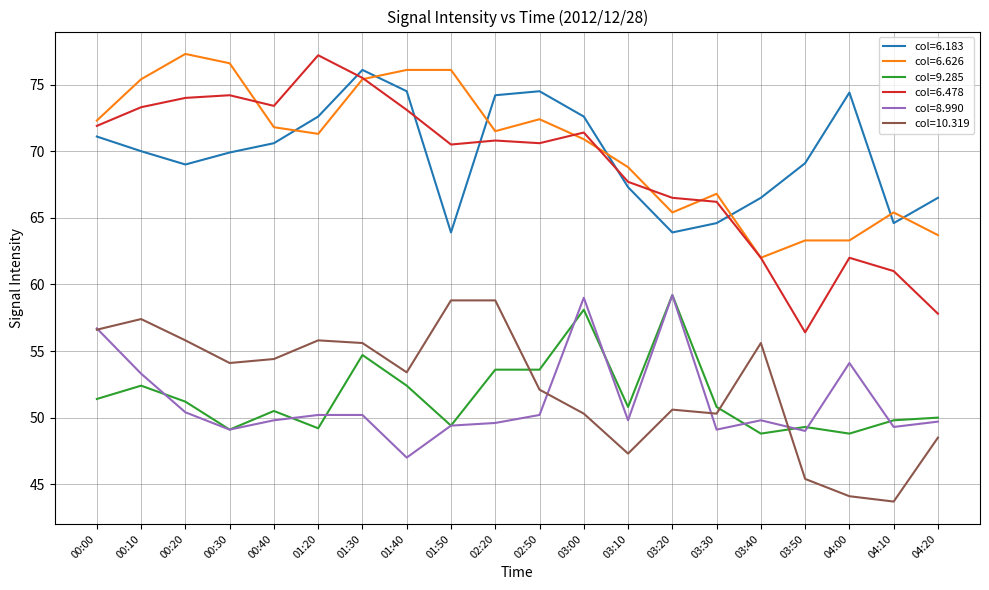

What is the total value across all series at 03:30?

347.8